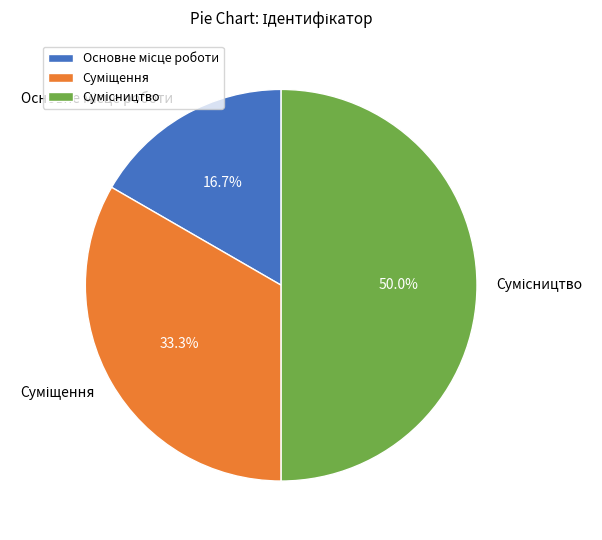

Which has a higher value, Суміщення or Сумісництво?

Сумісництво